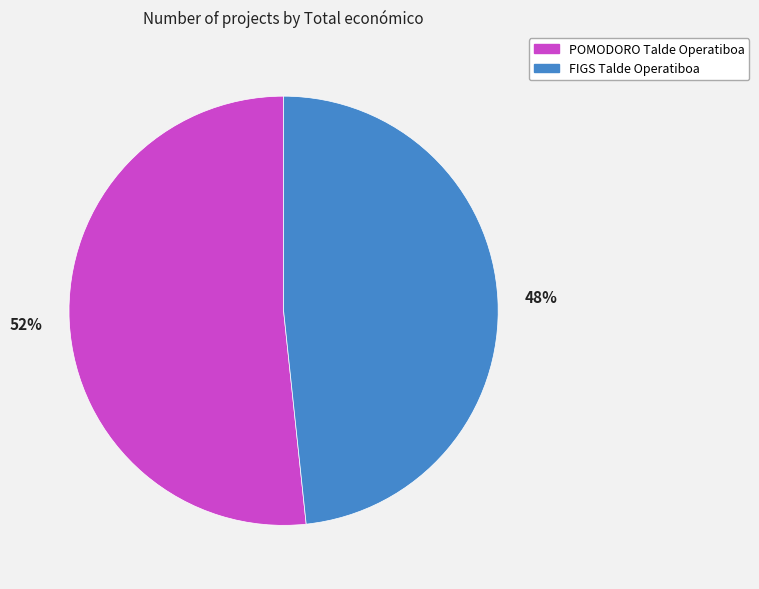

How many slices are in this pie chart?

2